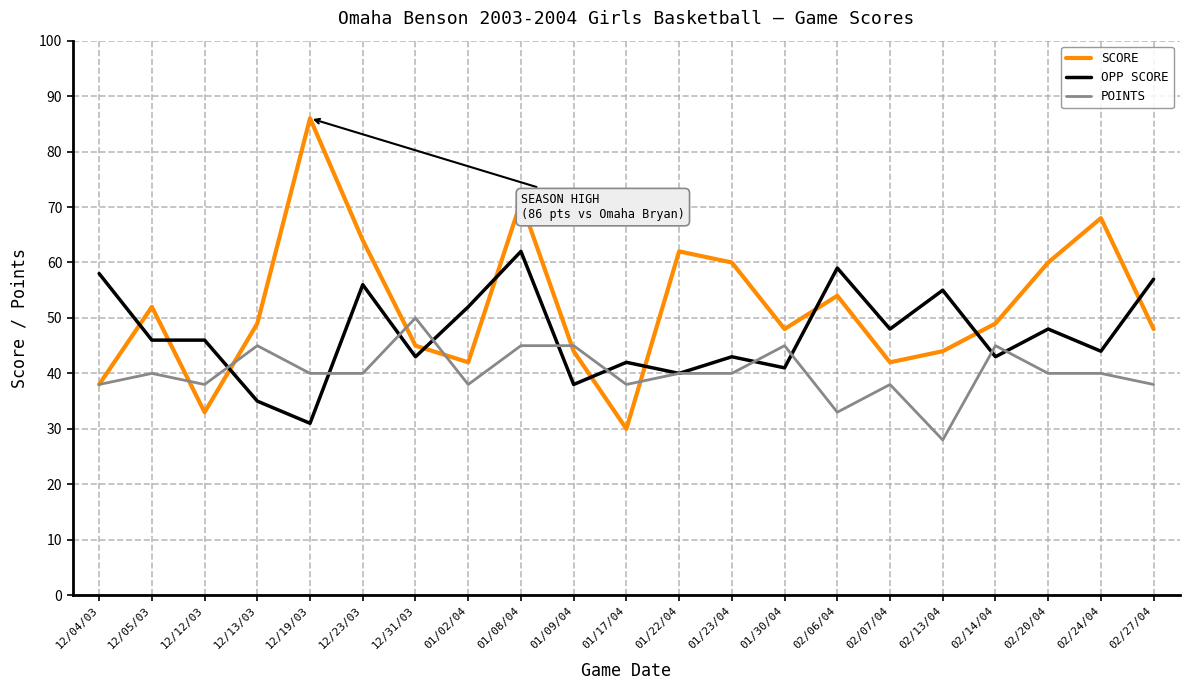

At which label does SCORE reach its peak?

12/19/03